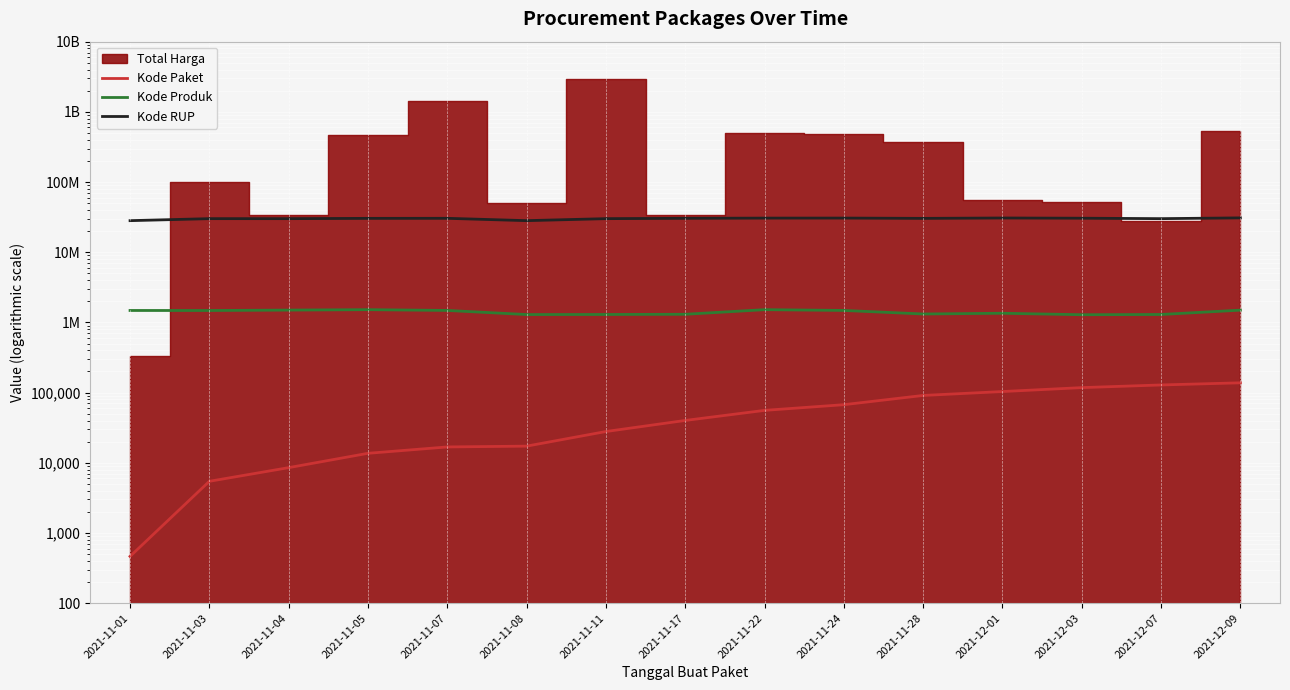

At which label is Kode Produk closest to 1403068?

2021-12-01